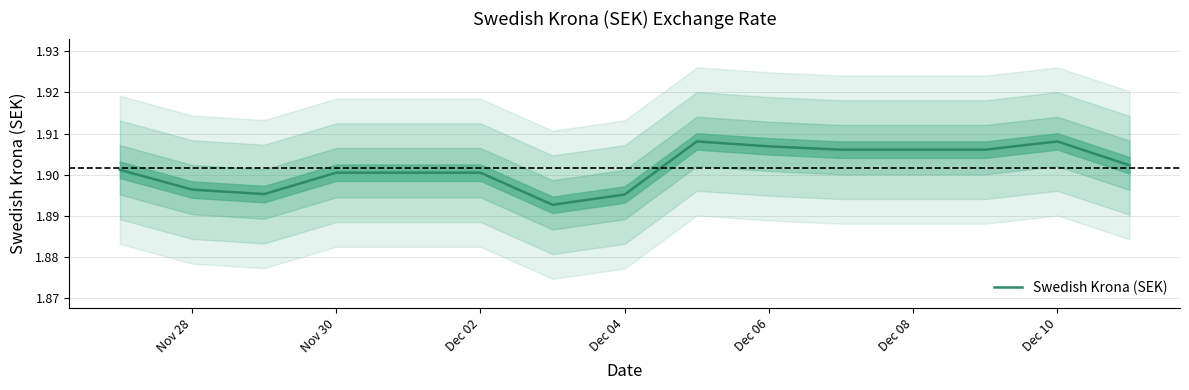

What is the sum of all values?

28.5